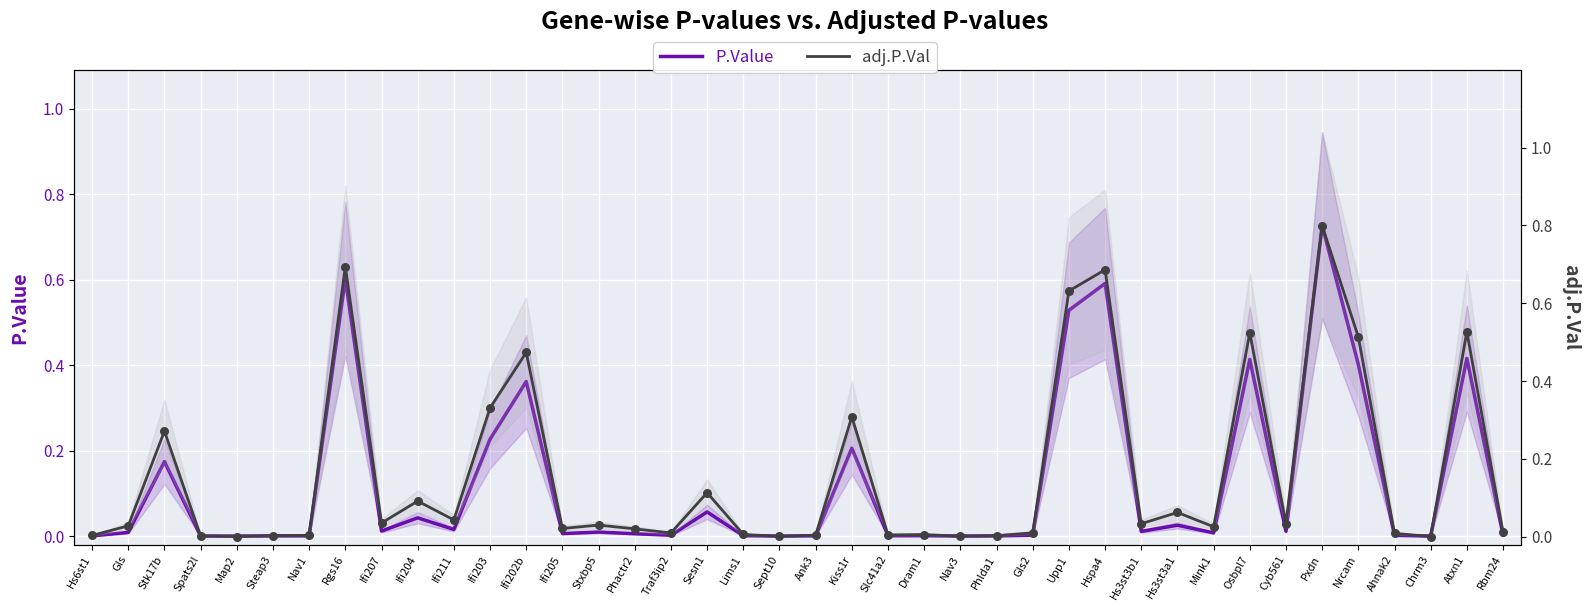

At which category is the sum across all series the highest?

Pxdn